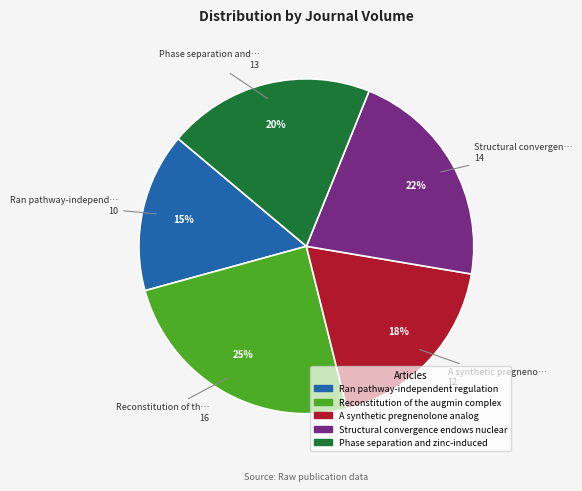

Is there any slice that represents more than half of the pie?

No